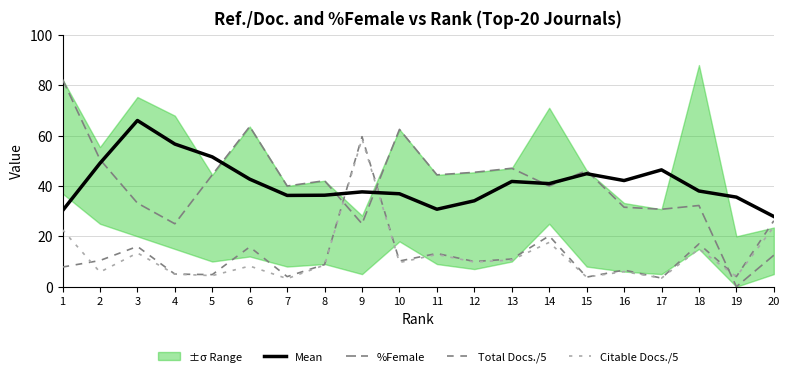

Which category has the lowest value in the Mean series?

20